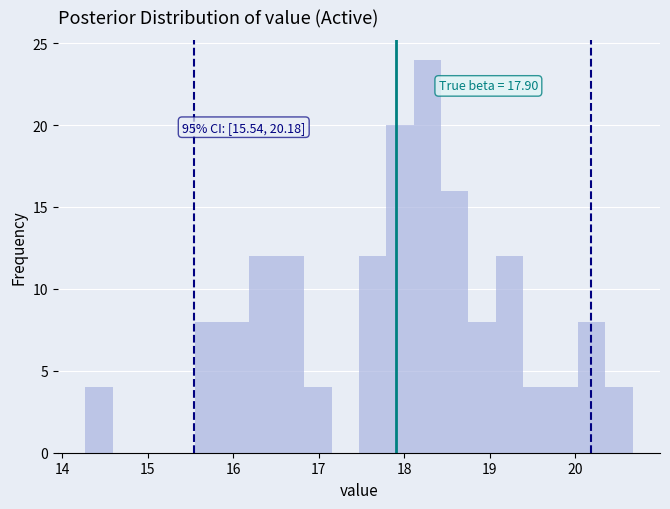

Around what value on the x-axis is the tallest bar? Give the approximate position of its centre, as read against the axis.

18.3